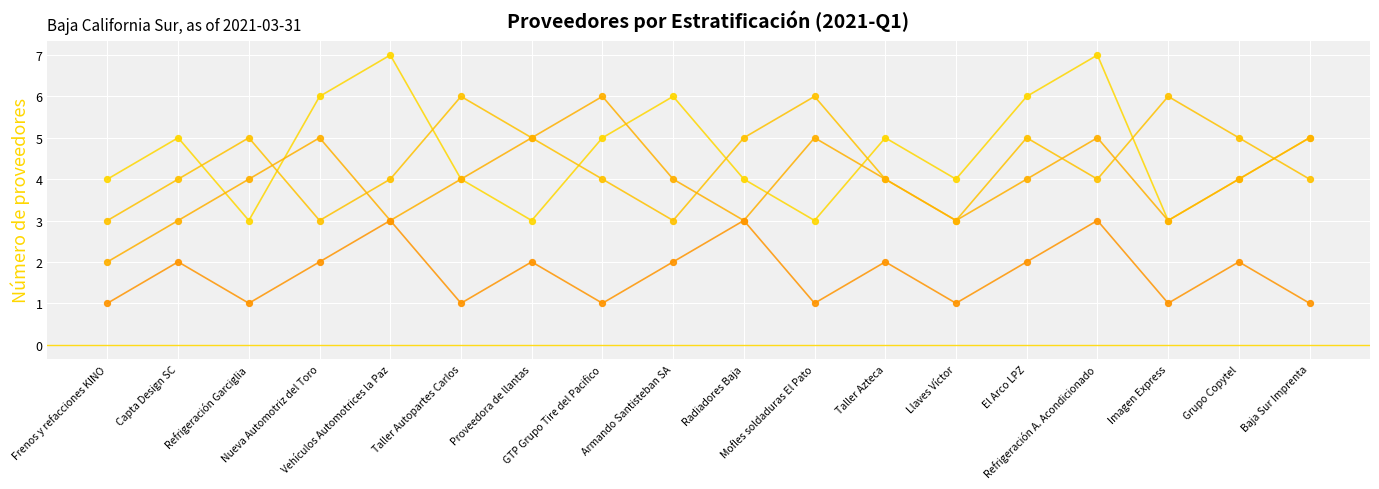

At which category is the sum across all series the highest?

Refrigeración A. Acondicionado